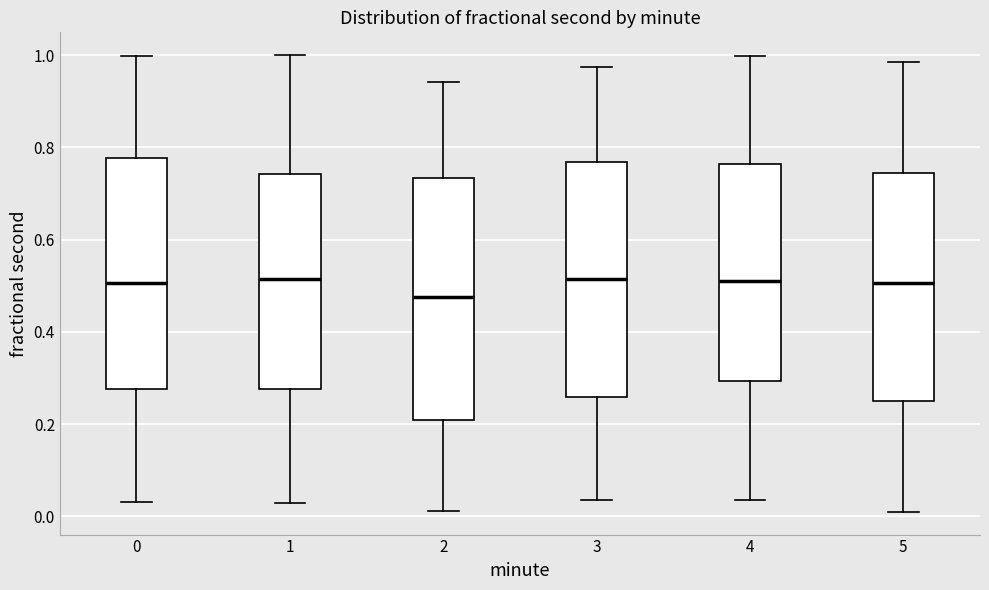

Reading left to right, read every box against the y-axis: the position of its median line, the range the box covers, and the ends of its whiskers. The values are not printed on the chart, so give them approximately, as read against the axis.

0: median 0.50, box 0.28 to 0.78, whiskers 0.04 to 1.00
1: median 0.52, box 0.28 to 0.74, whiskers 0.02 to 1.00
2: median 0.48, box 0.20 to 0.74, whiskers 0.02 to 0.94
3: median 0.52, box 0.26 to 0.76, whiskers 0.04 to 0.98
4: median 0.52, box 0.30 to 0.76, whiskers 0.04 to 1.00
5: median 0.50, box 0.24 to 0.74, whiskers 0.00 to 0.98